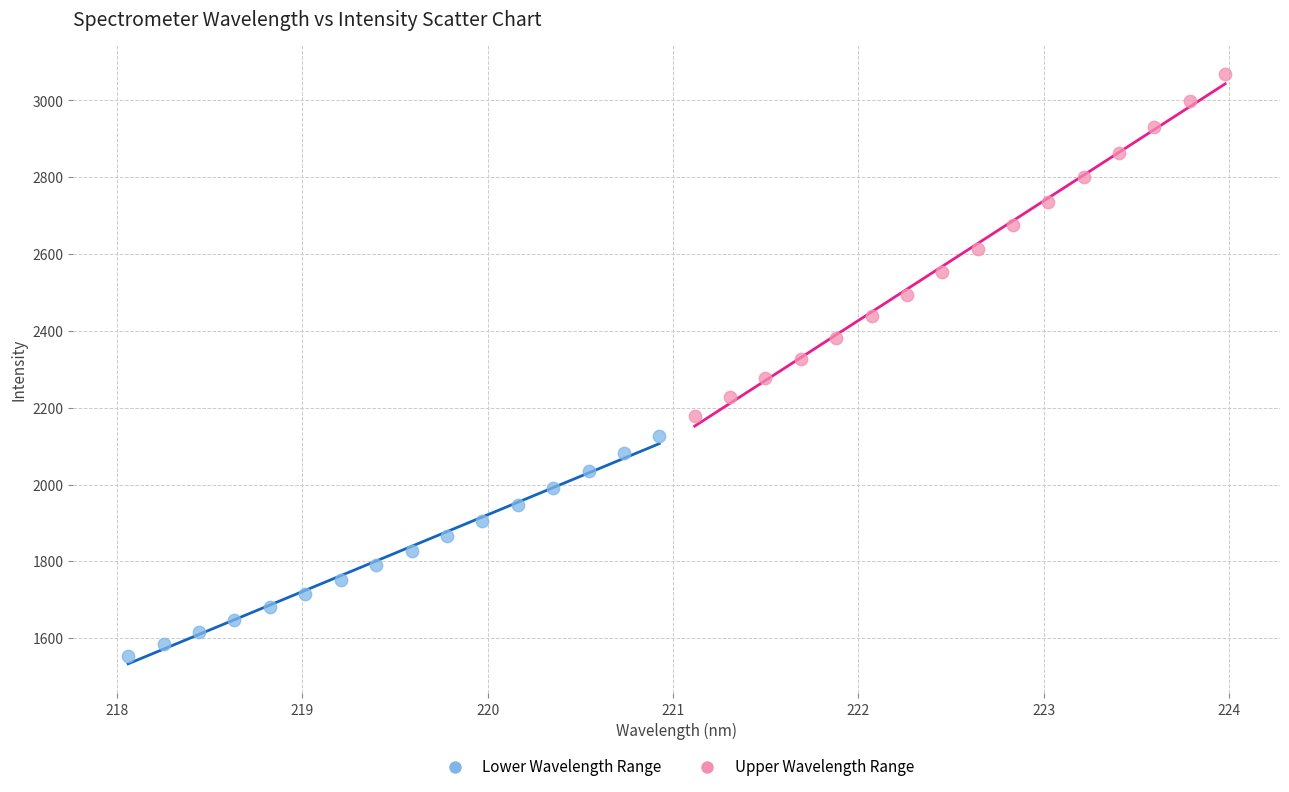

Which series contains the lowest Y value?

Lower Wavelength Range